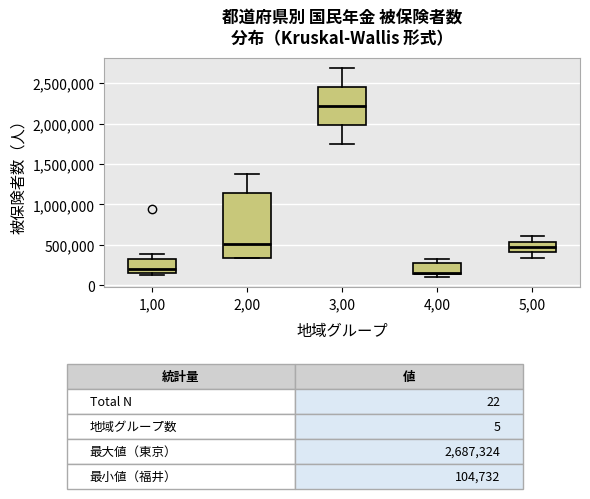

Where does the upper whisker of the box at x = 2,00 end on the y-axis? The values are not printed on the chart, so give them approximately, as read against the axis.

1400000